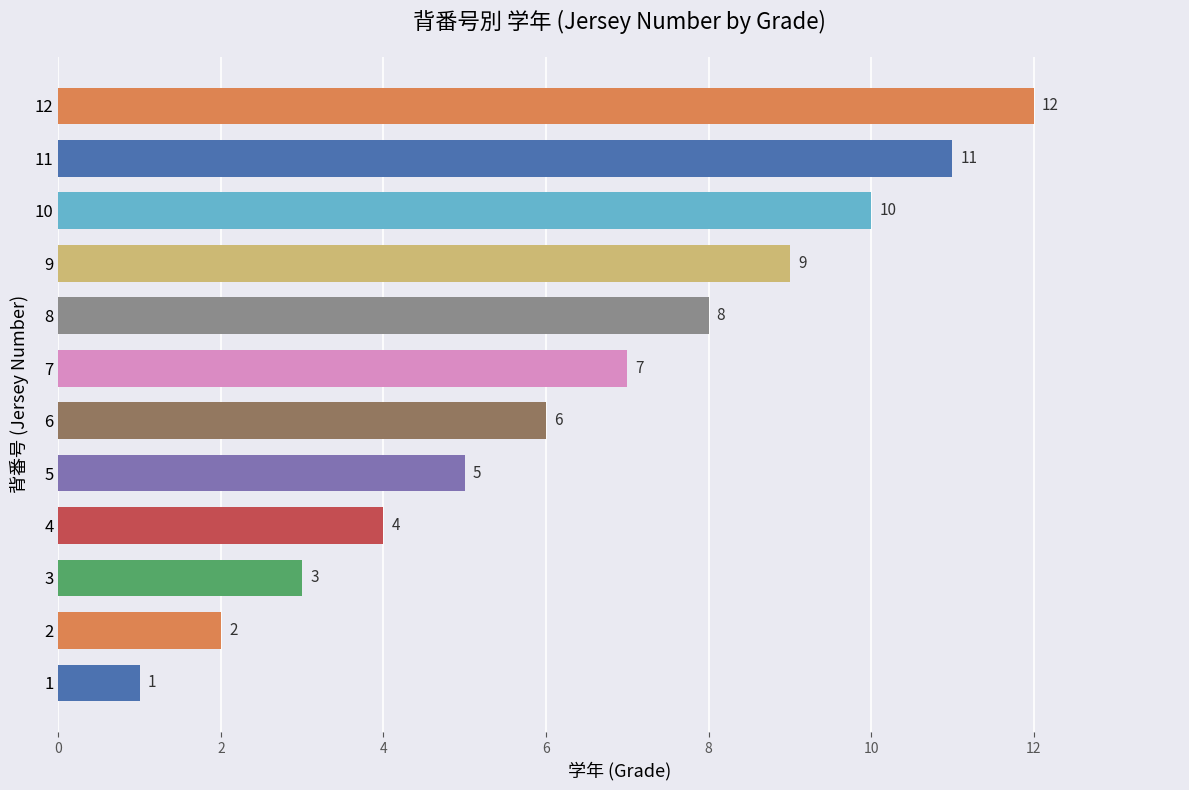

What is the maximum value shown in the chart?

12